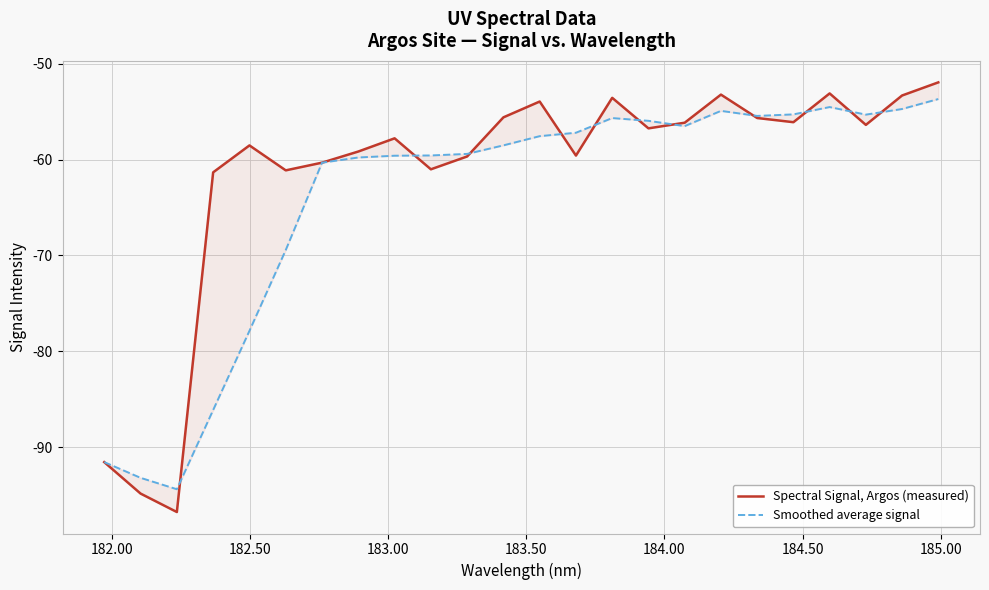

Reading left to right, what are all the values shown in this chart?

Spectral Signal, Argos (measured): -91.6	-94.8	-96.8	-61.3	-58.5	-61.1	-60.3	-59.1	-57.8	-61.0	-59.7	-55.6	-53.9	-59.6	-53.5	-56.7	-56.1	-53.2	-55.7	-56.1	-53.1	-56.4	-53.3	-51.9
Smoothed average signal: -91.6	-93.2	-94.4	-86.1	-77.9	-69.4	-60.3	-59.8	-59.6	-59.6	-59.4	-58.5	-57.5	-57.2	-55.7	-55.9	-56.5	-54.9	-55.4	-55.3	-54.5	-55.3	-54.7	-53.7